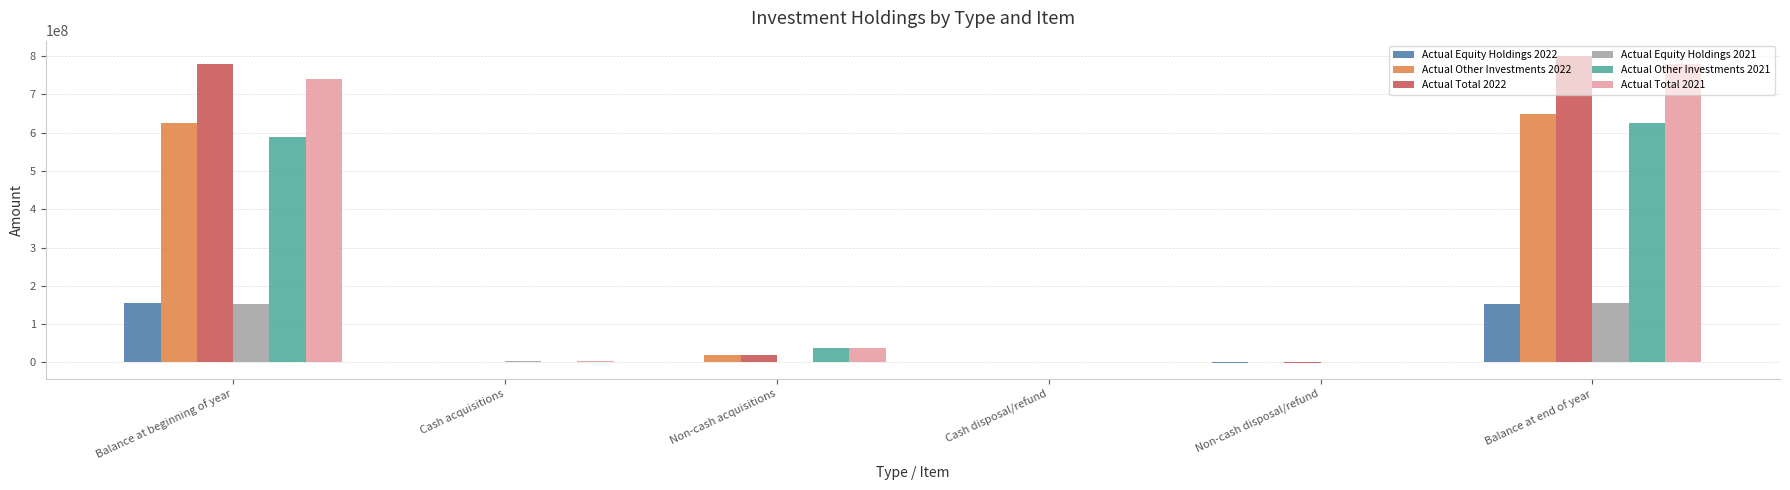

What are all the series names shown in the legend?

Actual Equity Holdings 2022, Actual Other Investments 2022, Actual Total 2022, Actual Equity Holdings 2021, Actual Other Investments 2021, Actual Total 2021